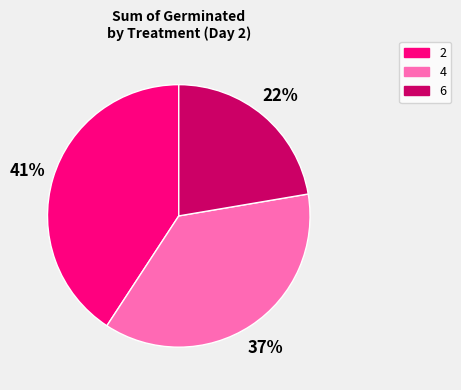

What percentage is the 2 slice, to the nearest percent?

41%